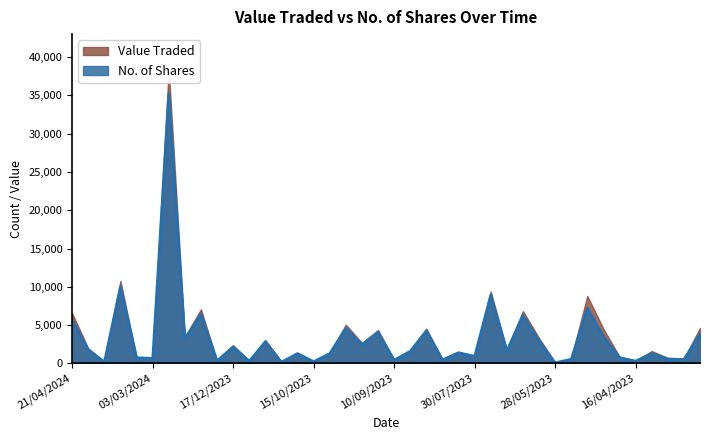

Reading left to right, extract all data points from this chart.

21/04/2024=5695	14/04/2024=1800	07/04/2024=200	31/03/2024=10067	17/03/2024=762	03/03/2024=681	18/02/2024=35232	11/02/2024=3230	21/01/2024=6429	24/12/2023=330	17/12/2023=2200	10/12/2023=300	26/11/2023=2850	19/11/2023=188	05/11/2023=1300	15/10/2023=252	08/10/2023=1300	01/10/2023=4605	24/09/2023=2468	17/09/2023=4070	10/09/2023=450	03/09/2023=1600	27/08/2023=4270	20/08/2023=490	13/08/2023=1414	30/07/2023=945	16/07/2023=8955	09/07/2023=1650	02/07/2023=6300	18/06/2023=2950	28/05/2023=100	14/05/2023=553	07/05/2023=7250	01/05/2023=3571	25/04/2023=752	16/04/2023=318	09/04/2023=1306	02/04/2023=575	26/03/2023=525	12/03/2023=3864